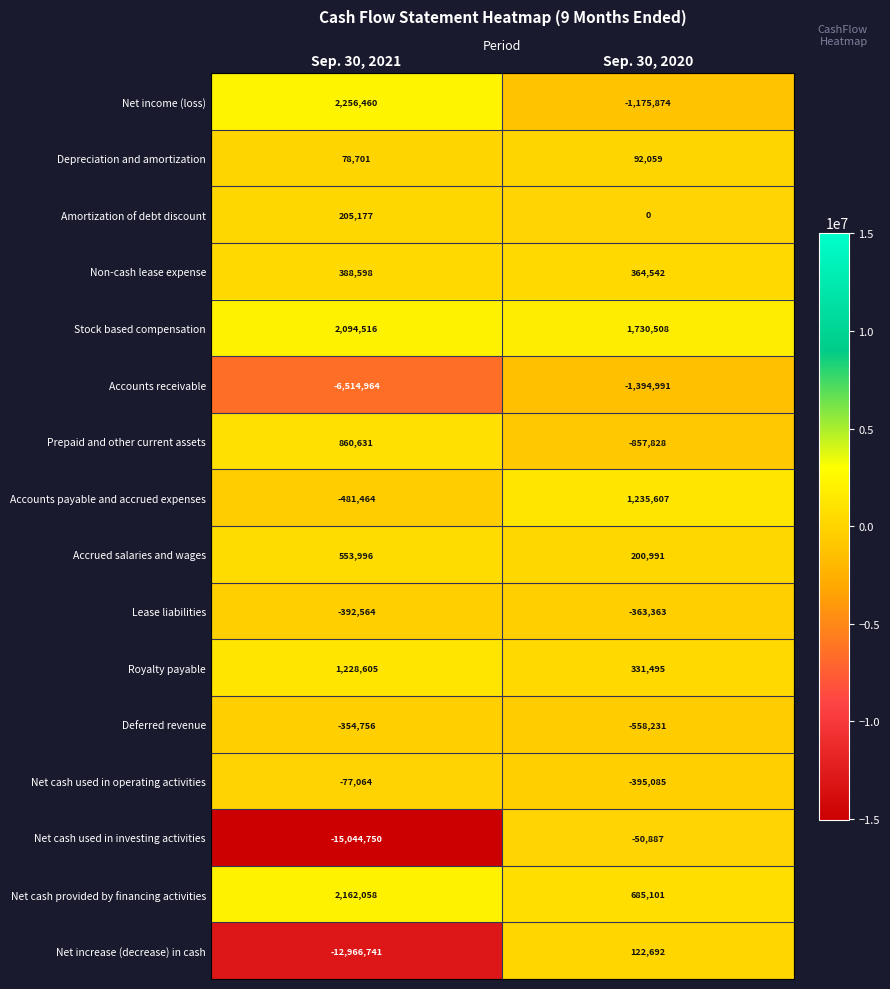

Rank the series by their maximum value, from lowest to highest.

Accounts receivable, Lease liabilities, Deferred revenue, Net cash used in operating activities, Net cash used in investing activities, Depreciation and amortization, Net increase (decrease) in cash, Amortization of debt discount, Non-cash lease expense, Accrued salaries and wages, Prepaid and other current assets, Royalty payable, Accounts payable and accrued expenses, Stock based compensation, Net cash provided by financing activities, Net income (loss)